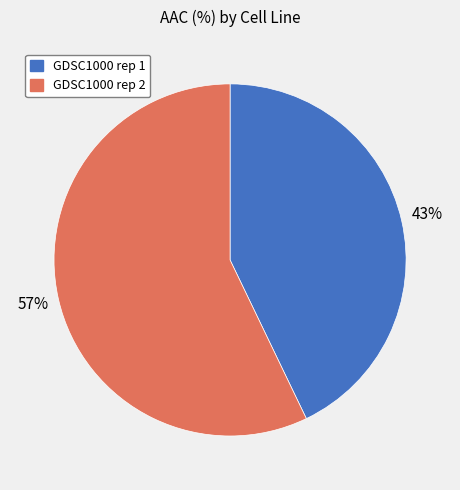

How many slices are in this pie chart?

2